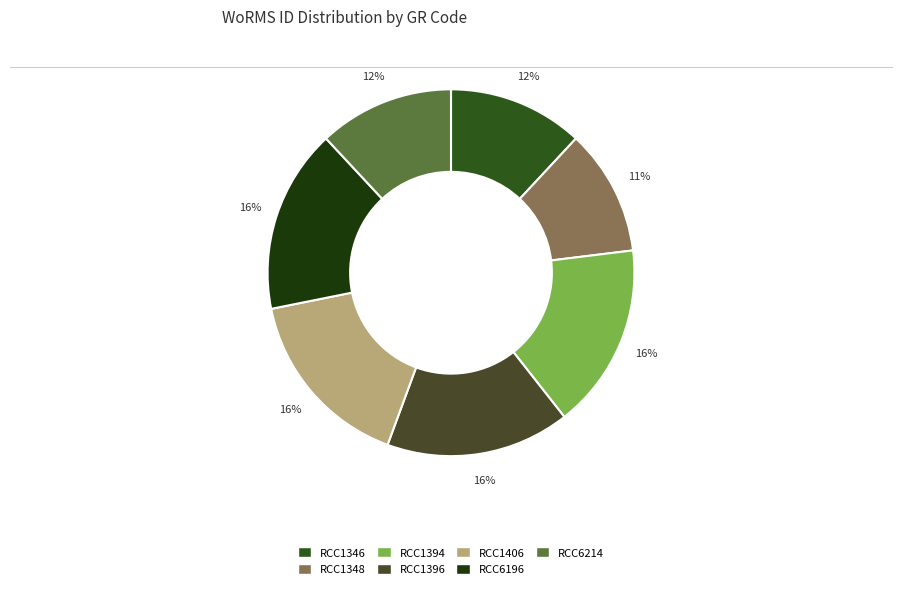

Count the number of slices in the pie.

7